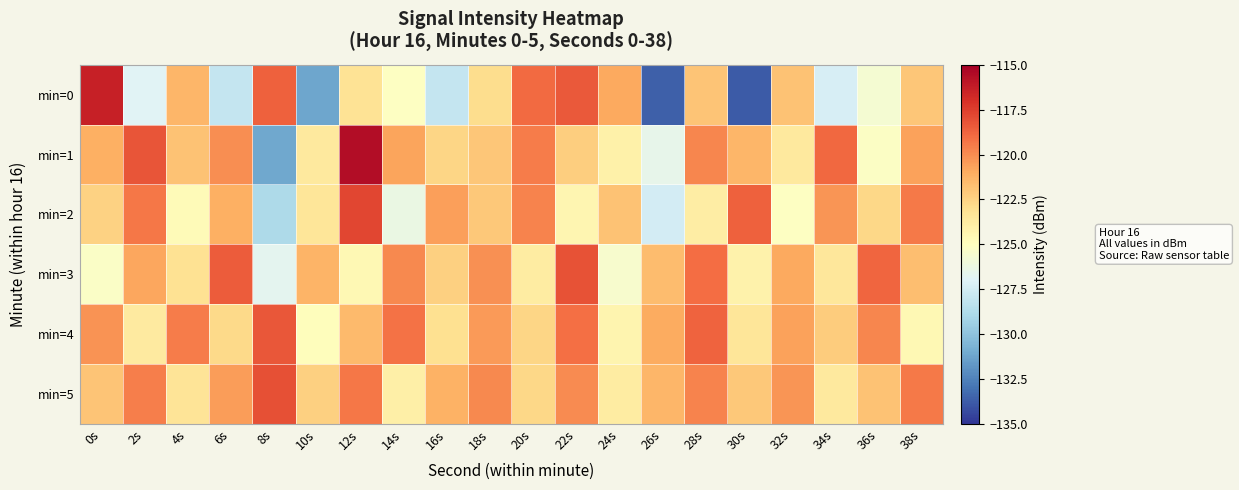

Between 18s and 22s, which is larger?

22s